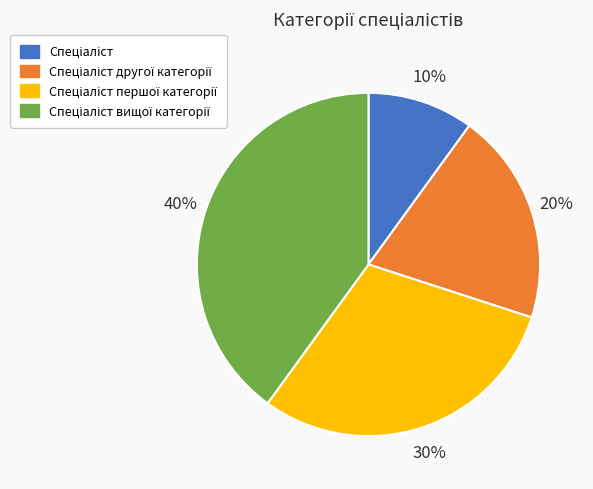

Count the number of slices in the pie.

4